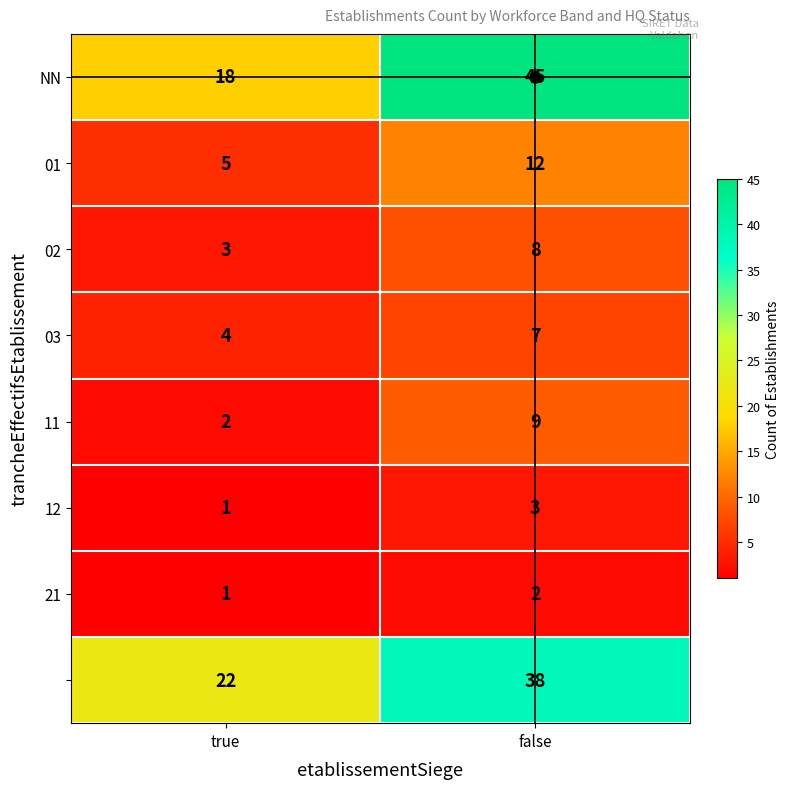

At which category is the sum across all series the highest?

false